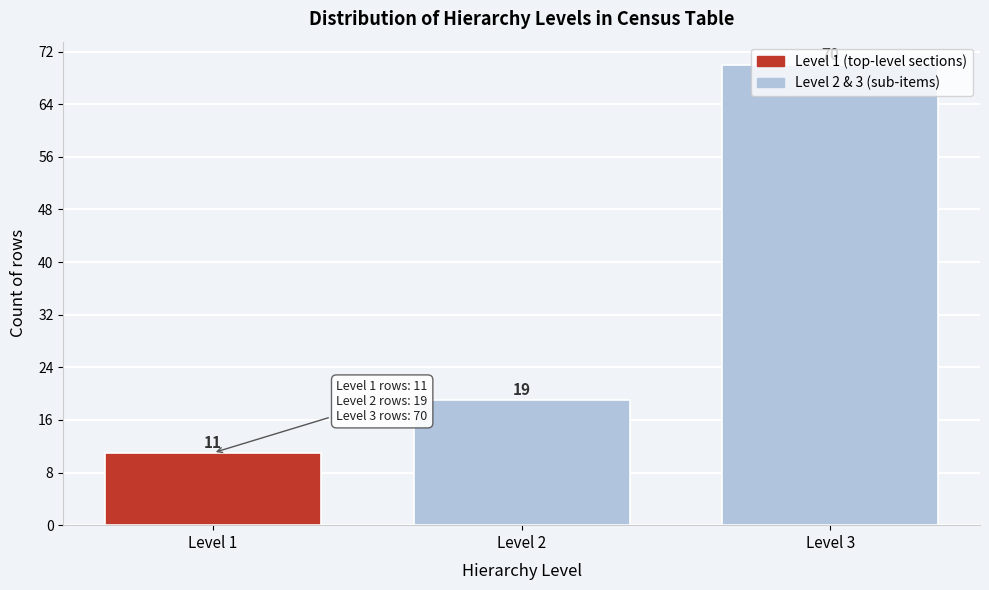

What is the average value?

33